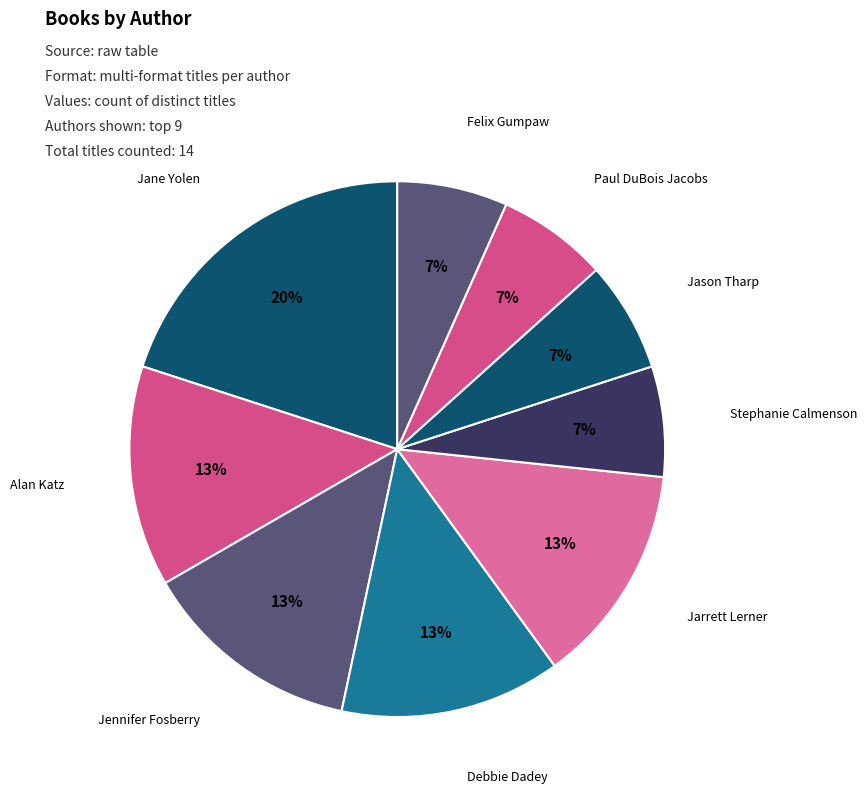

How many segments does this pie chart have?

9